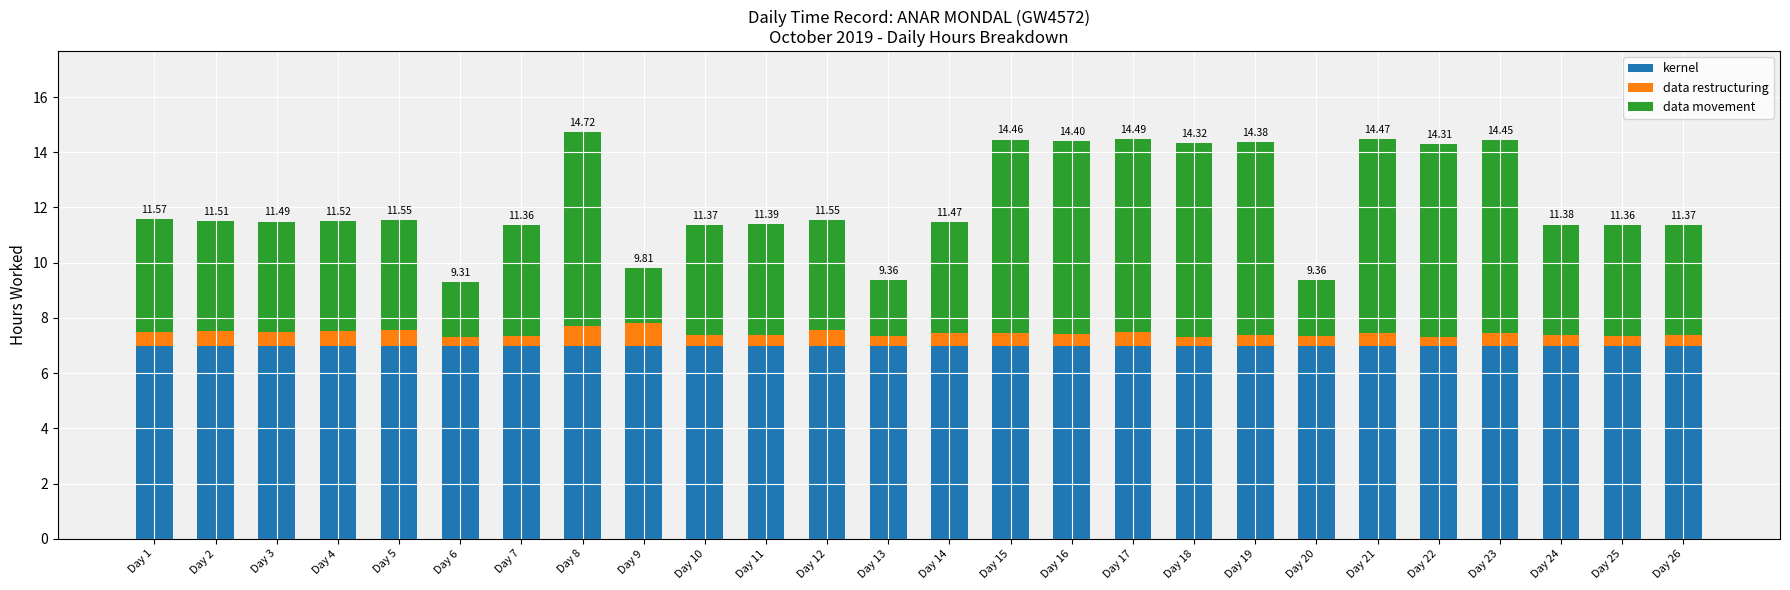

What is the total value across all series at Day 21?

14.5